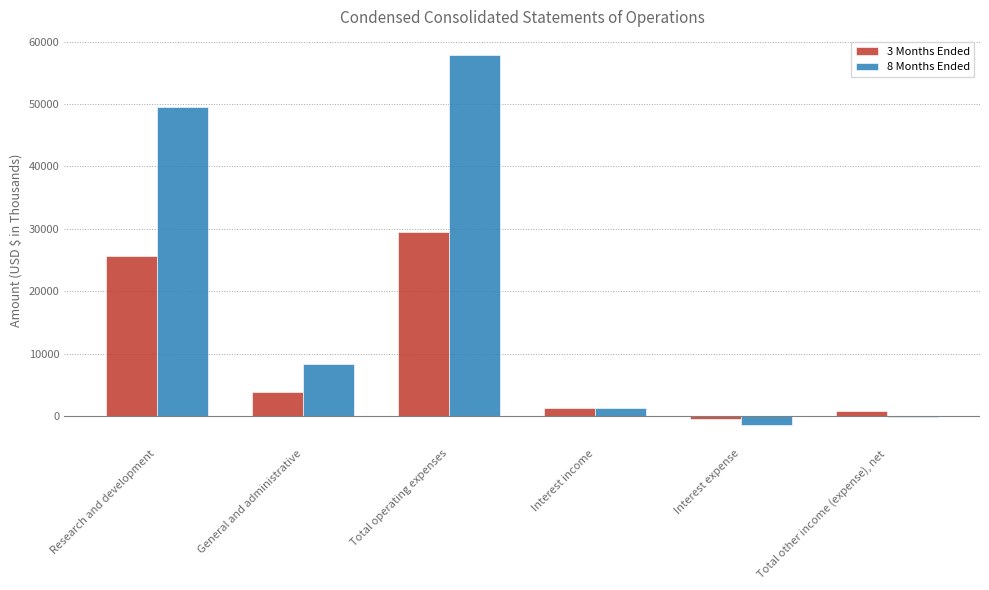

What is the maximum value shown in the chart?

57805